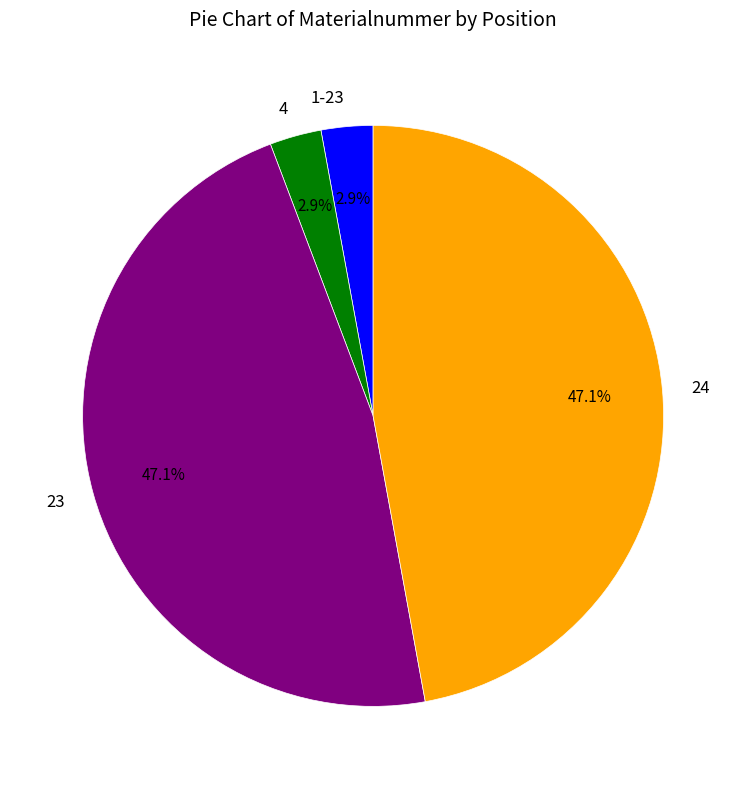

Does 4 represent more than half of the total?

No